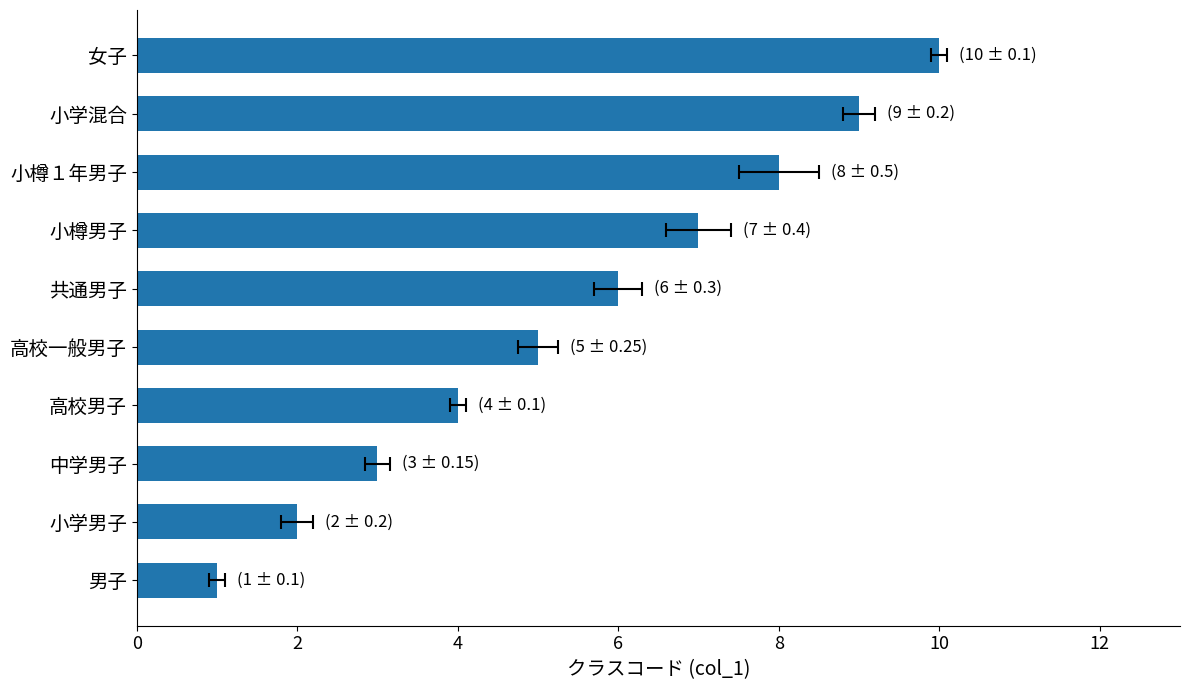

Reading right to left, transcribe all the data shown in this chart.

10	9	8	7	6	5	4	3	2	1